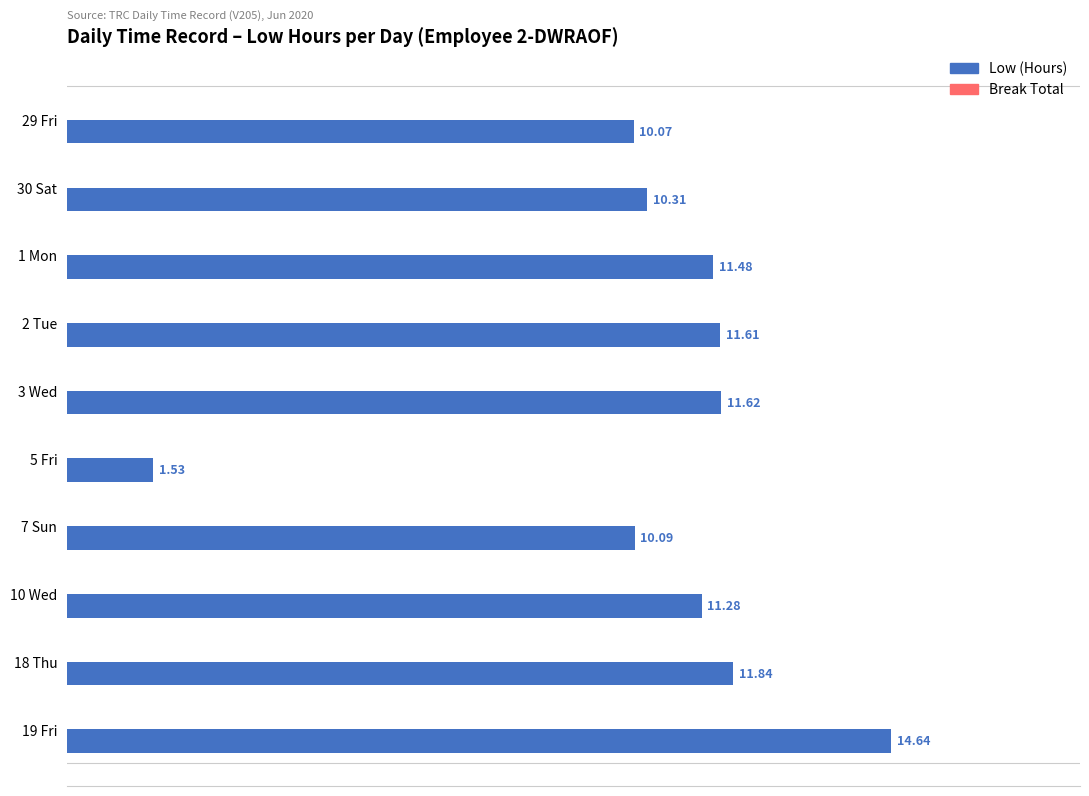

Approximately how many times larger is the value at 10 Wed compared to 19 Fri?

0.8